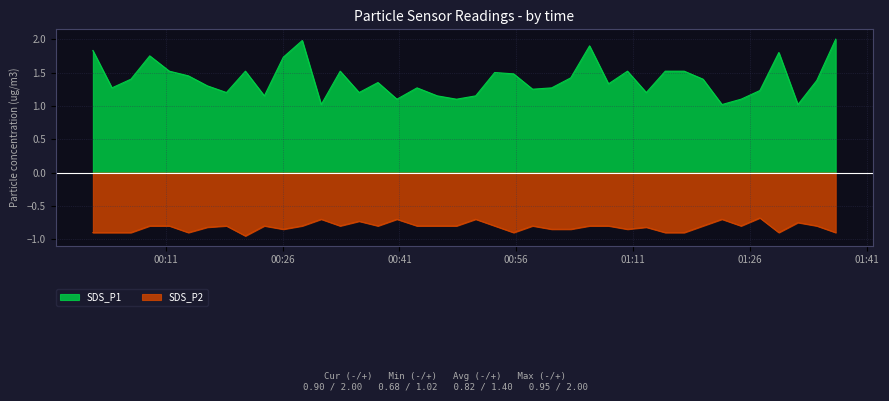

Reading right to left, what are all the values shown in this chart?

SDS_P1: 2023/10/23 01:37:01=2.0	2023/10/23 01:34:35=1.4	2023/10/23 01:32:10=1.0	2023/10/23 01:29:43=1.8	2023/10/23 01:27:17=1.2	2023/10/23 01:24:52=1.1	2023/10/23 01:22:25=1.0	2023/10/23 01:19:59=1.4	2023/10/23 01:17:34=1.5	2023/10/23 01:15:08=1.5	2023/10/23 01:12:42=1.2	2023/10/23 01:10:17=1.5	2023/10/23 01:07:51=1.3	2023/10/23 01:05:25=1.9	2023/10/23 01:03:00=1.4	2023/10/23 01:00:33=1.3	2023/10/23 00:58:06=1.2	2023/10/23 00:55:40=1.5	2023/10/23 00:53:14=1.5	2023/10/23 00:50:48=1.1	2023/10/23 00:48:20=1.1	2023/10/23 00:45:52=1.1	2023/10/23 00:43:16=1.3	2023/10/23 00:40:41=1.1	2023/10/23 00:38:15=1.4	2023/10/23 00:35:50=1.2	2023/10/23 00:33:24=1.5	2023/10/23 00:30:58=1.0	2023/10/23 00:28:32=2.0	2023/10/23 00:26:06=1.7	2023/10/23 00:23:40=1.1	2023/10/23 00:21:14=1.5	2023/10/23 00:18:48=1.2	2023/10/23 00:16:21=1.3	2023/10/23 00:13:55=1.4	2023/10/23 00:11:28=1.5	2023/10/23 00:08:57=1.8	2023/10/23 00:06:32=1.4	2023/10/23 00:04:06=1.3	2023/10/23 00:01:39=1.8
SDS_P2: 2023/10/23 01:37:01=-0.9	2023/10/23 01:34:35=-0.8	2023/10/23 01:32:10=-0.8	2023/10/23 01:29:43=-0.9	2023/10/23 01:27:17=-0.7	2023/10/23 01:24:52=-0.8	2023/10/23 01:22:25=-0.7	2023/10/23 01:19:59=-0.8	2023/10/23 01:17:34=-0.9	2023/10/23 01:15:08=-0.9	2023/10/23 01:12:42=-0.8	2023/10/23 01:10:17=-0.8	2023/10/23 01:07:51=-0.8	2023/10/23 01:05:25=-0.8	2023/10/23 01:03:00=-0.8	2023/10/23 01:00:33=-0.8	2023/10/23 00:58:06=-0.8	2023/10/23 00:55:40=-0.9	2023/10/23 00:53:14=-0.8	2023/10/23 00:50:48=-0.7	2023/10/23 00:48:20=-0.8	2023/10/23 00:45:52=-0.8	2023/10/23 00:43:16=-0.8	2023/10/23 00:40:41=-0.7	2023/10/23 00:38:15=-0.8	2023/10/23 00:35:50=-0.7	2023/10/23 00:33:24=-0.8	2023/10/23 00:30:58=-0.7	2023/10/23 00:28:32=-0.8	2023/10/23 00:26:06=-0.8	2023/10/23 00:23:40=-0.8	2023/10/23 00:21:14=-0.9	2023/10/23 00:18:48=-0.8	2023/10/23 00:16:21=-0.8	2023/10/23 00:13:55=-0.9	2023/10/23 00:11:28=-0.8	2023/10/23 00:08:57=-0.8	2023/10/23 00:06:32=-0.9	2023/10/23 00:04:06=-0.9	2023/10/23 00:01:39=-0.9